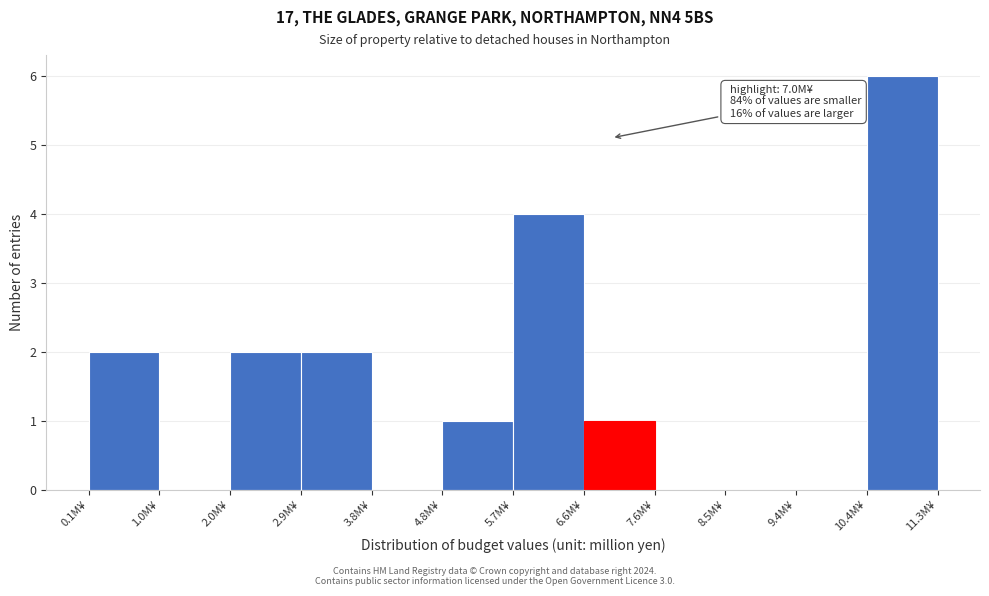

Over which range of the x-axis is the bar tallest?

10.4 to 11.3